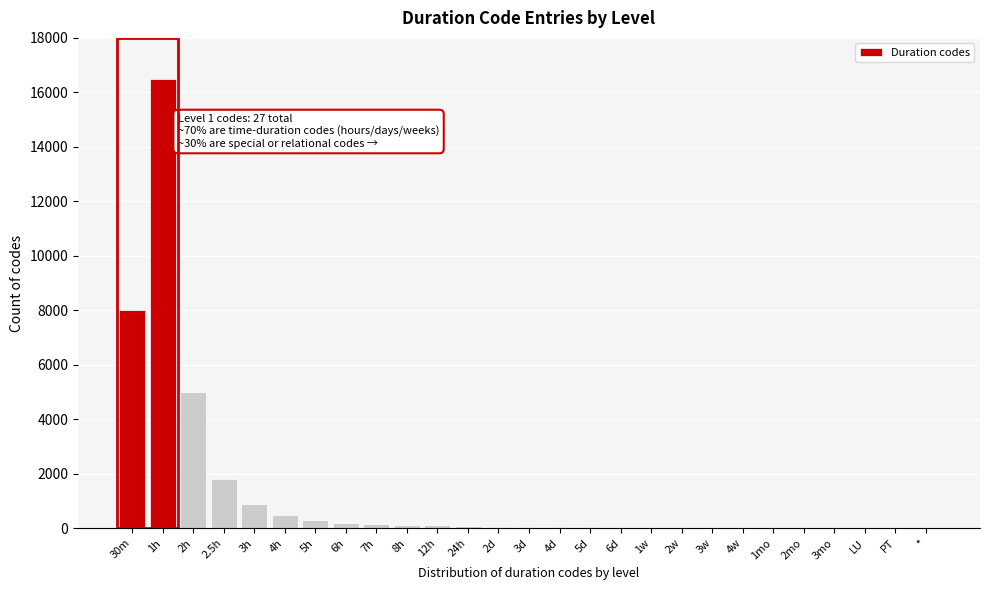

Where is the data nearest to the value 8252?

30m